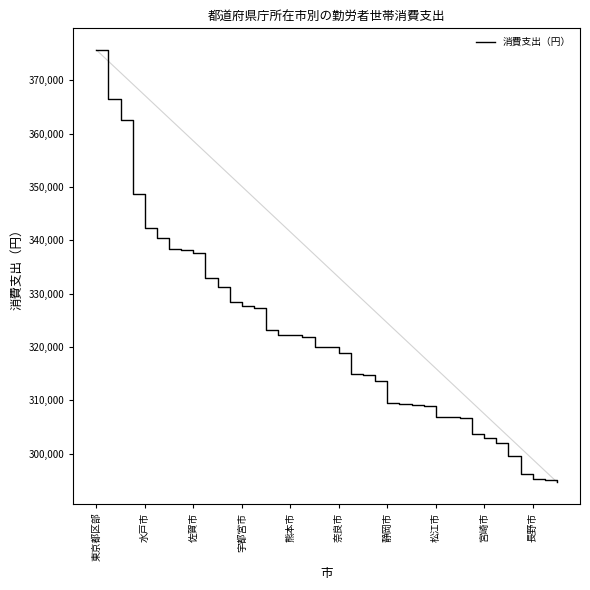

The value of 消費支出（円） at 水戸市 is 342374. True or false?

True